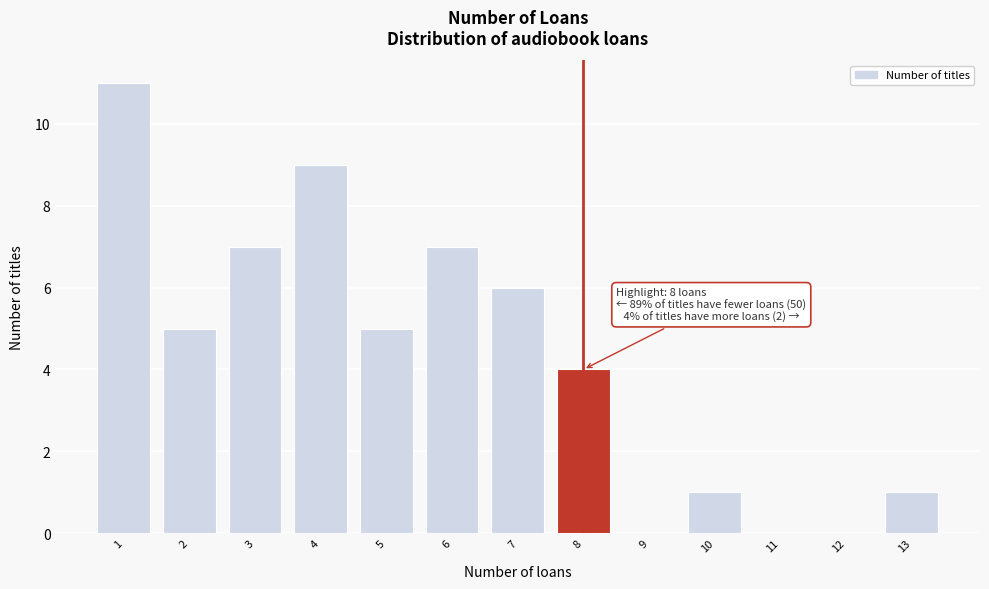

Over which range of the x-axis is the bar tallest?

0.5 to 1.5